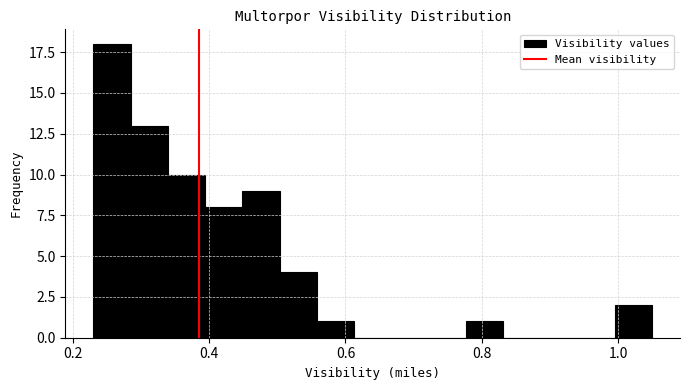

Read against the x-axis, roughly where is the centre of the tallest bar?

0.26